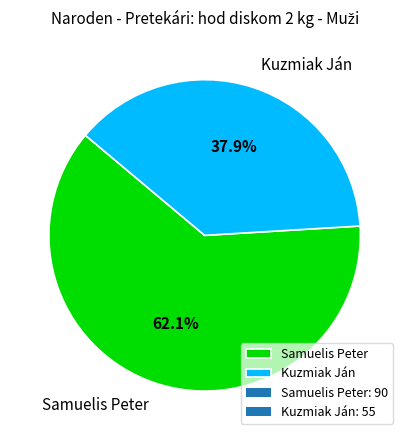

How many segments does this pie chart have?

2